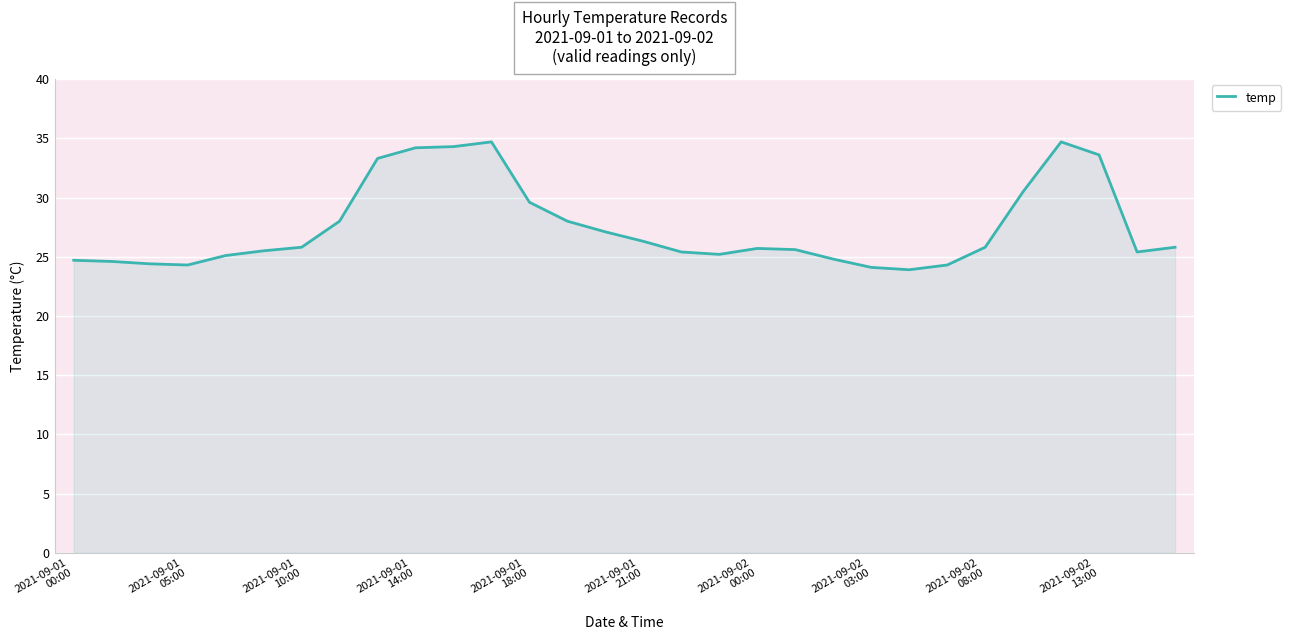

How many lines are shown in the chart?

1